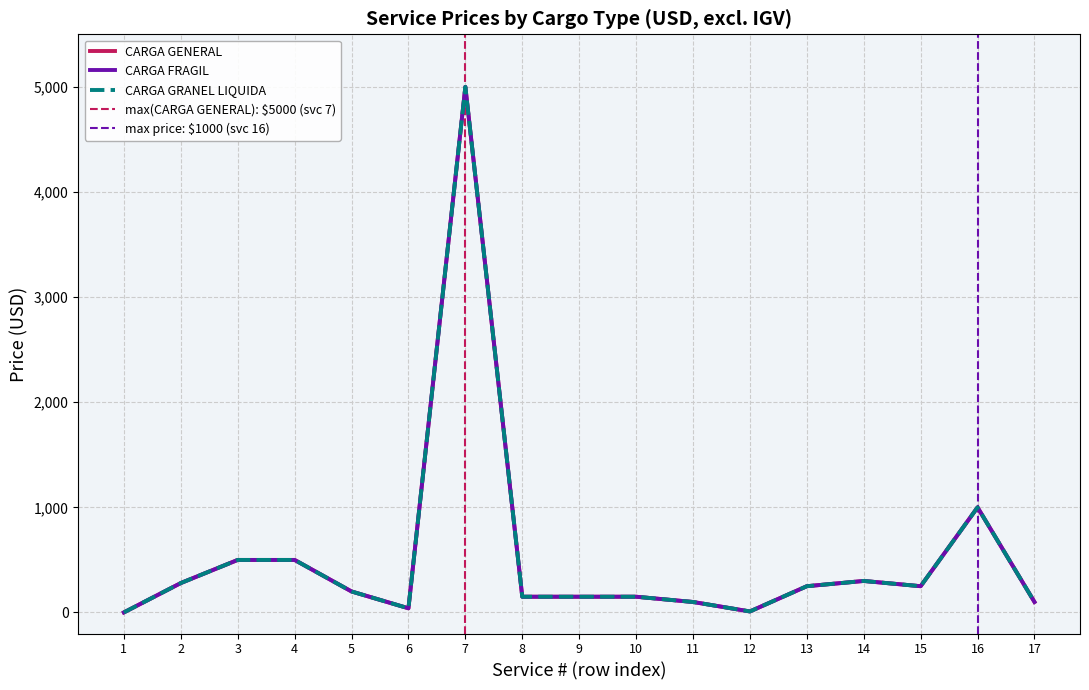

How many data points in CARGA GENERAL are above 200?

8